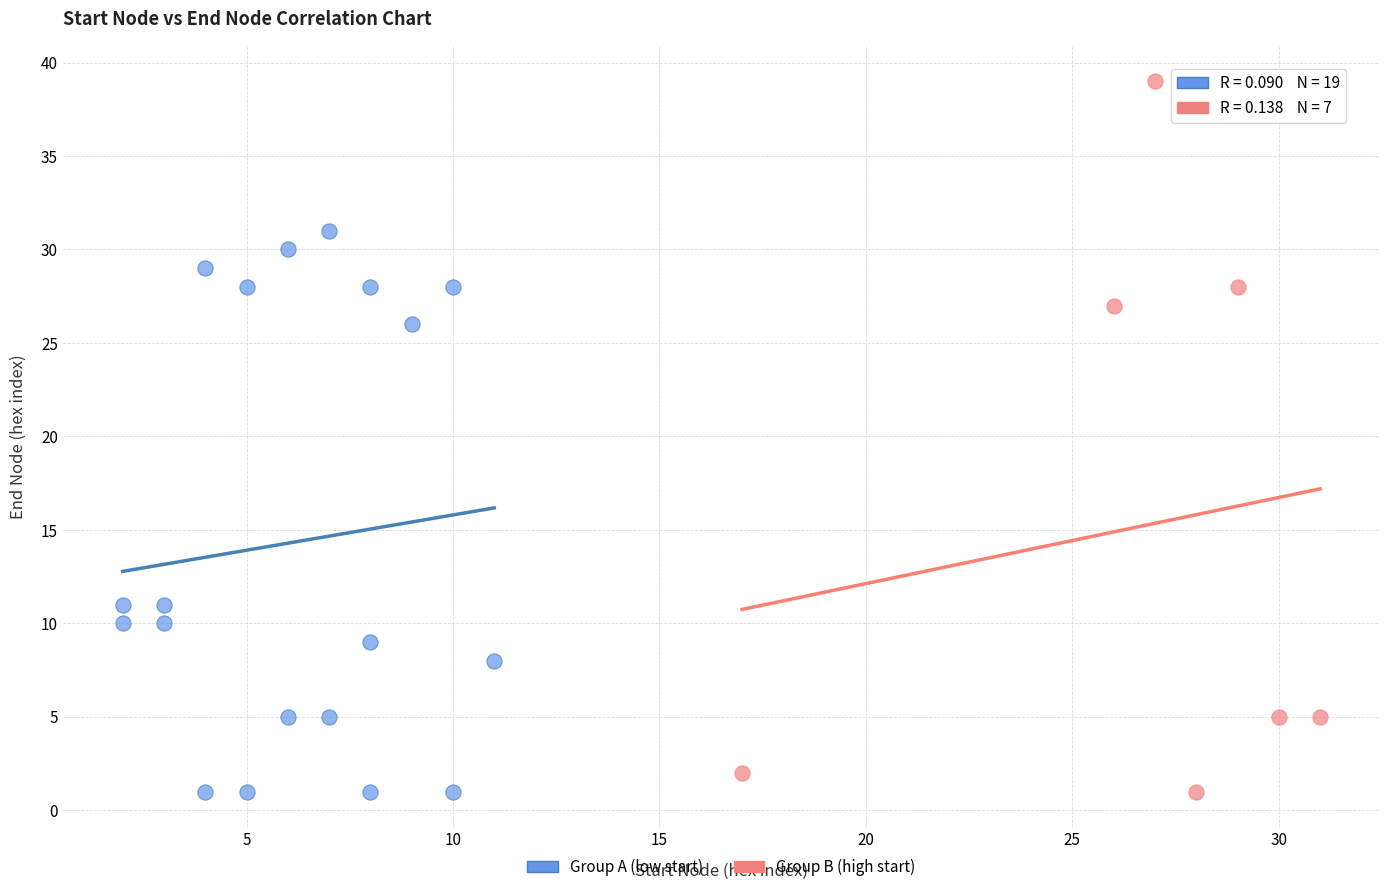

Which series has the largest Y range (max minus min)?

Group B (high start)